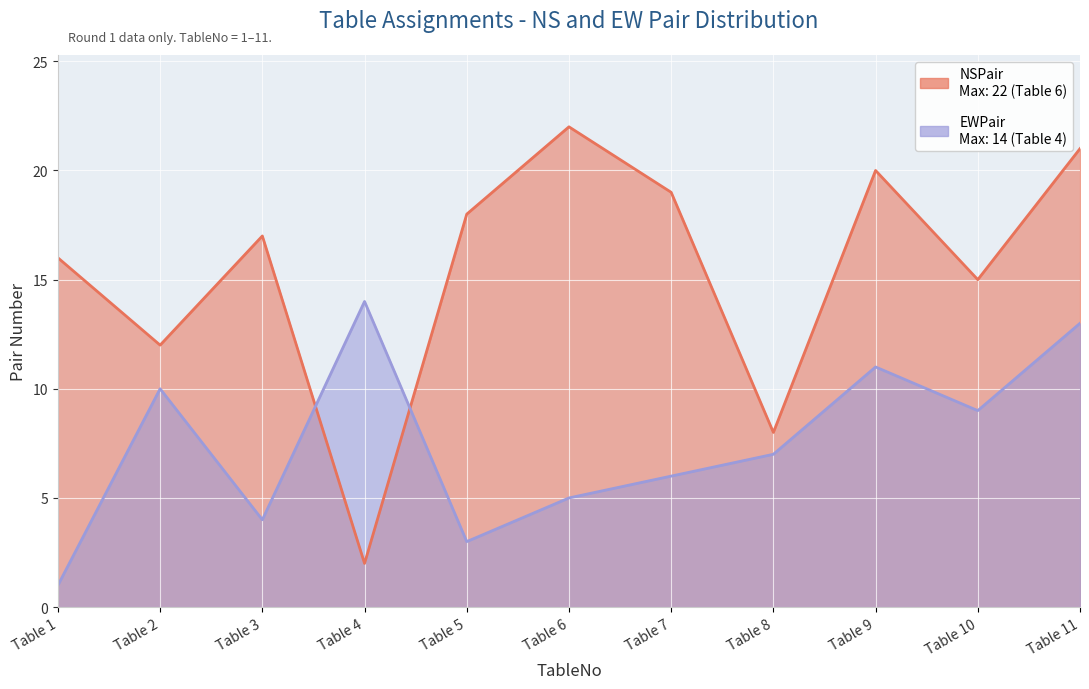

What are all the series names shown in the legend?

NSPair, EWPair